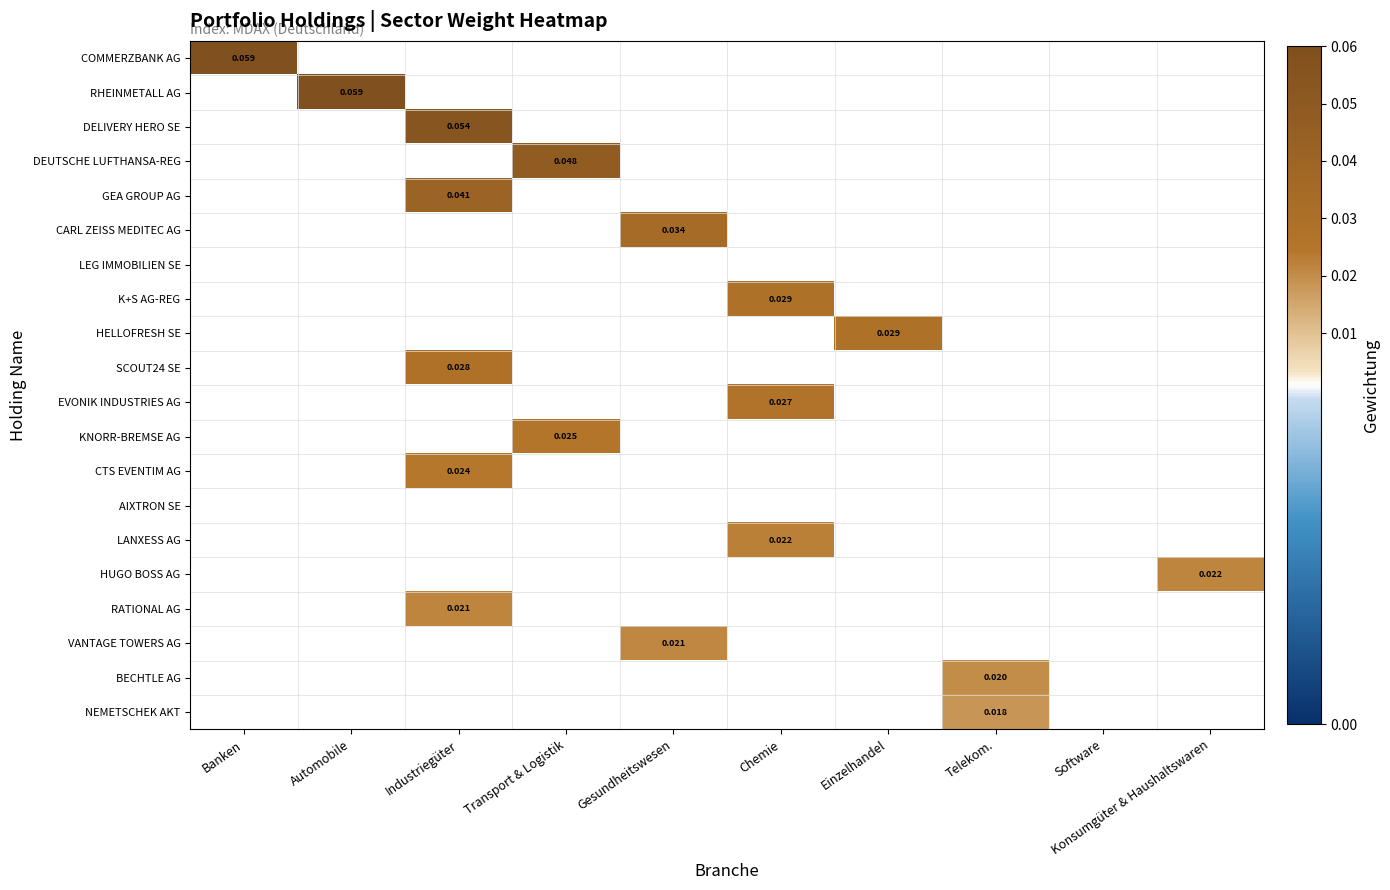

The CTS EVENTIM AG series shows 0.0 at Gesundheitswesen. True or false?

False